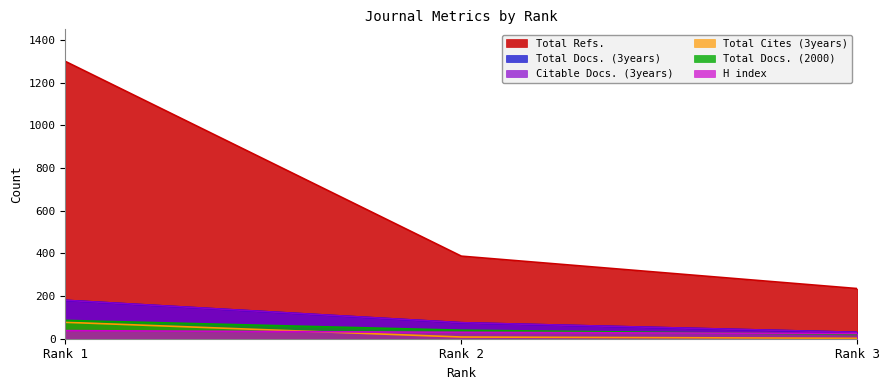

What is the total value across all series at Rank 3?

341